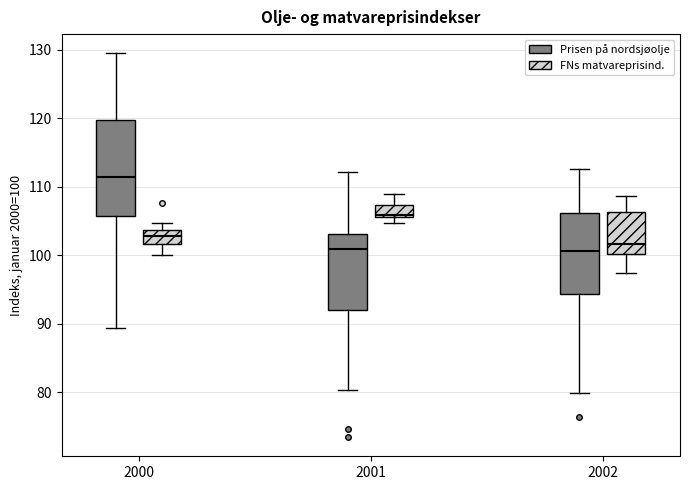

Where does the upper whisker of the box for 2001 (FNs matvareprisind.) end on the y-axis? The values are not printed on the chart, so give them approximately, as read against the axis.

109